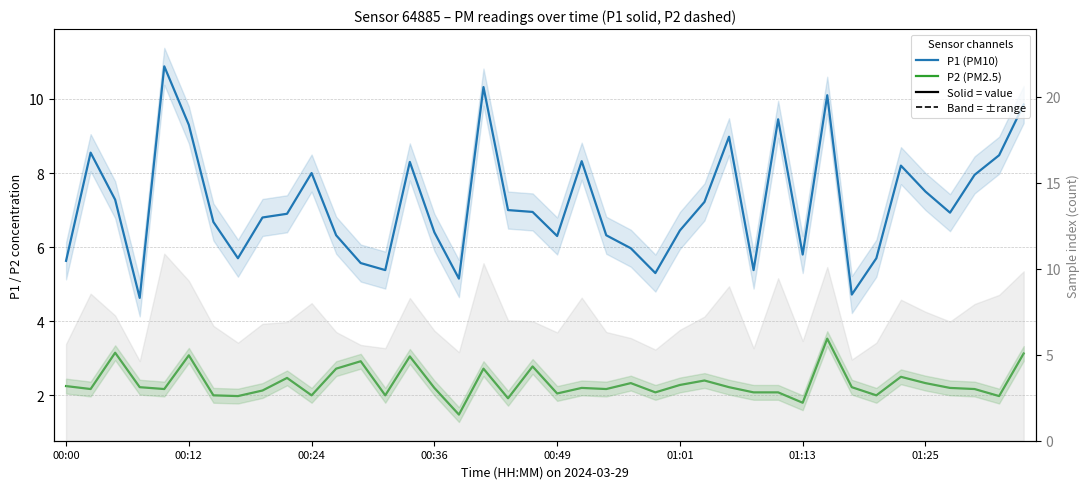

Which category has the lowest value across all series?

16